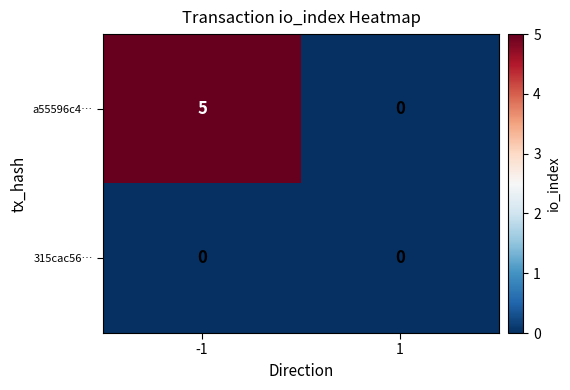

Read the a55596c4… value at -1.

5